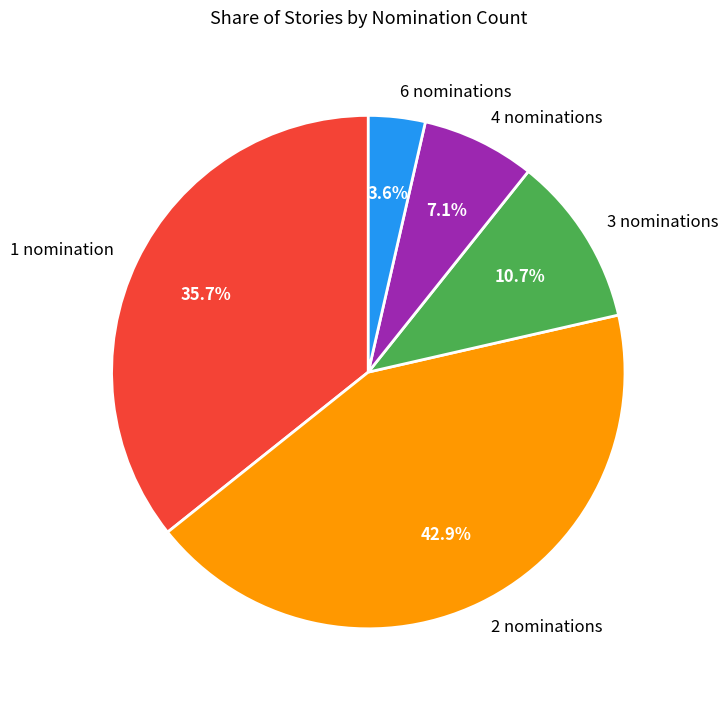

What percentage do 2 nominations and 3 nominations together represent?

53.6%